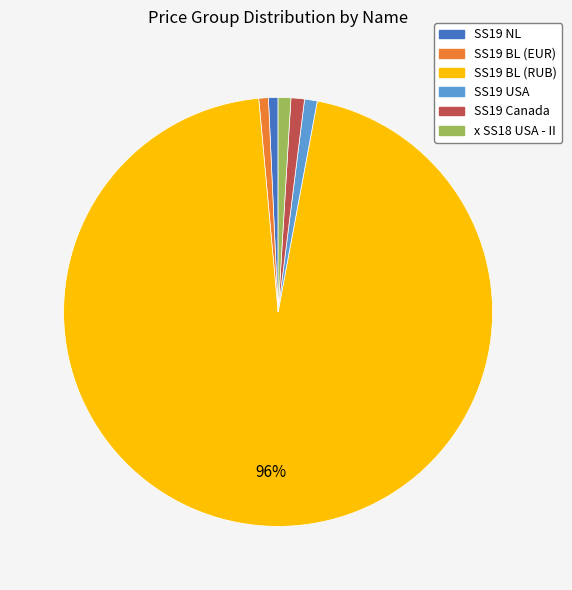

What is the ratio of the value at SS19 NL to the value at SS19 BL (EUR)?

1.0